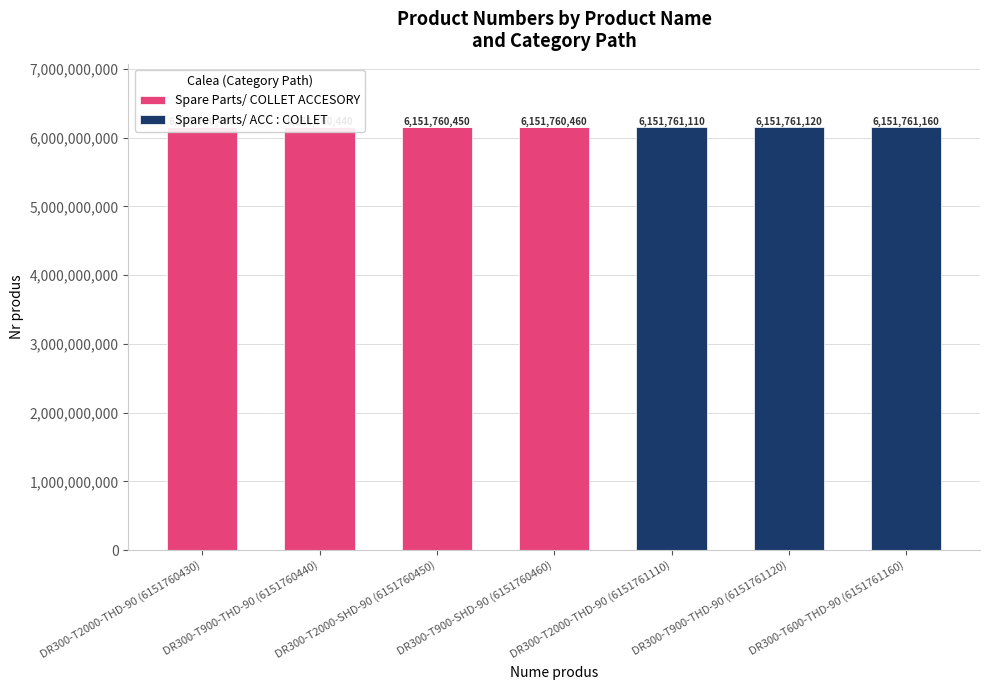

At which label is Spare Parts/ COLLET ACCESORY closest to 3075880230?

DR300-T2000-THD-90 (6151760430)